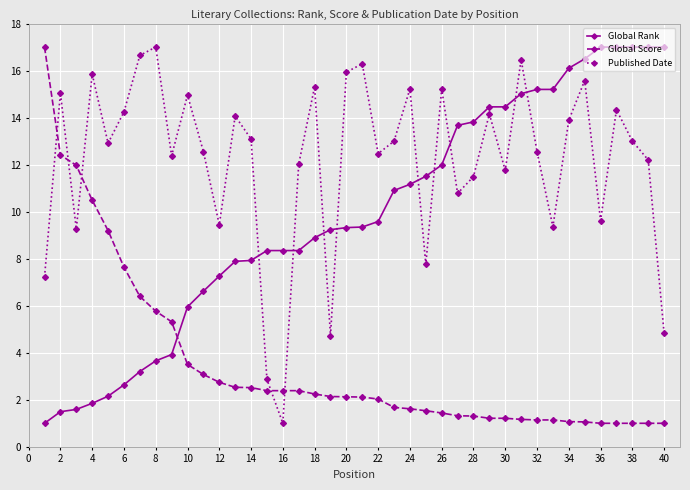

Which series has the largest total across all categories?

Published Date